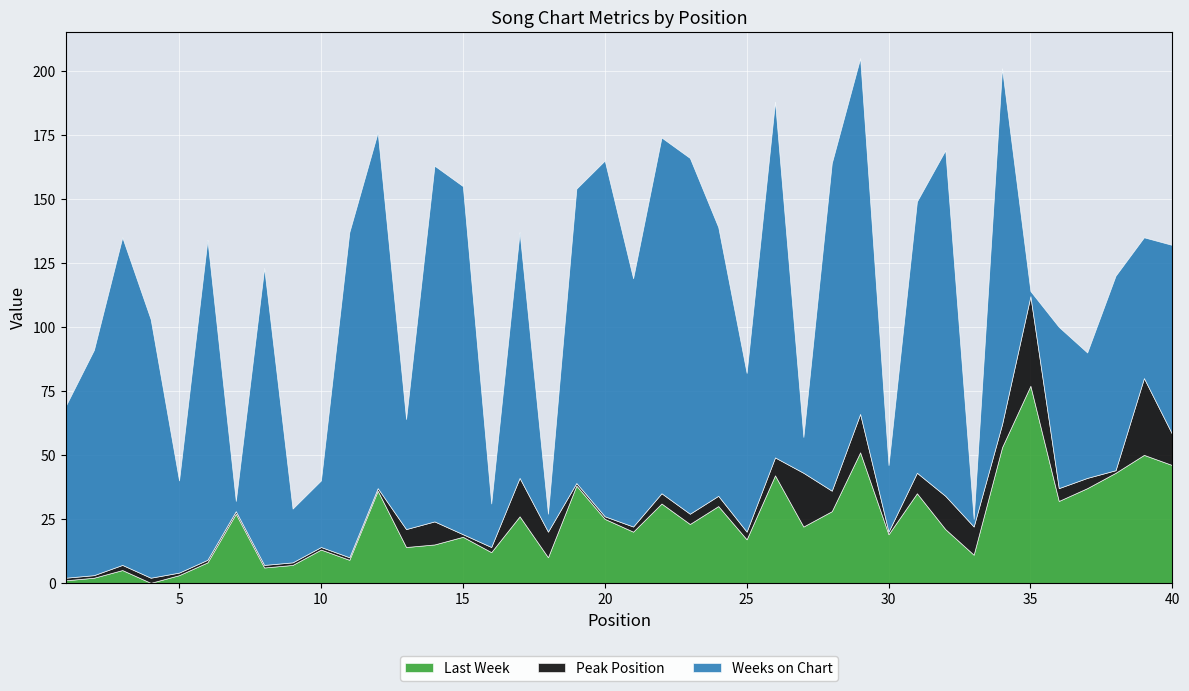

Between which two adjacent categories do Last Week and Peak Position first intersect?

3 and 4